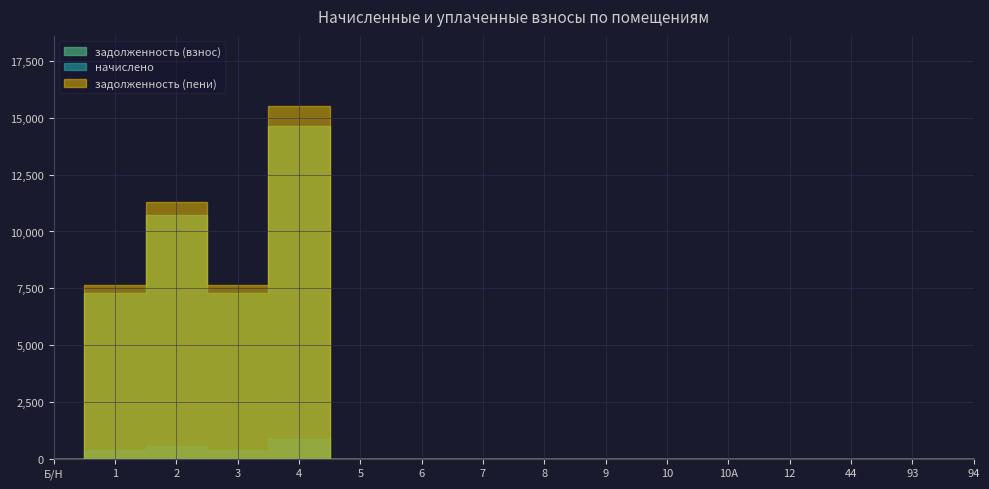

Reading left to right, transcribe all the data shown in this chart.

задолженность (взнос): 0.0	7276.4	10719.7	7276.4	14629.3	0.0	0.0	0.0	0.0	0.0	0.0	0.0	0.0	0.0	0.0	0.0
начислено: 0.0	381.0	561.3	381.0	876.0	0.0	0.0	0.0	0.0	0.0	0.0	0.0	0.0	0.0	0.0	0.0
задолженность (пени): 0.0	7657.5	11281.0	7657.5	15505.4	0.0	0.0	0.0	0.0	0.0	0.0	0.0	0.0	0.0	0.0	0.0